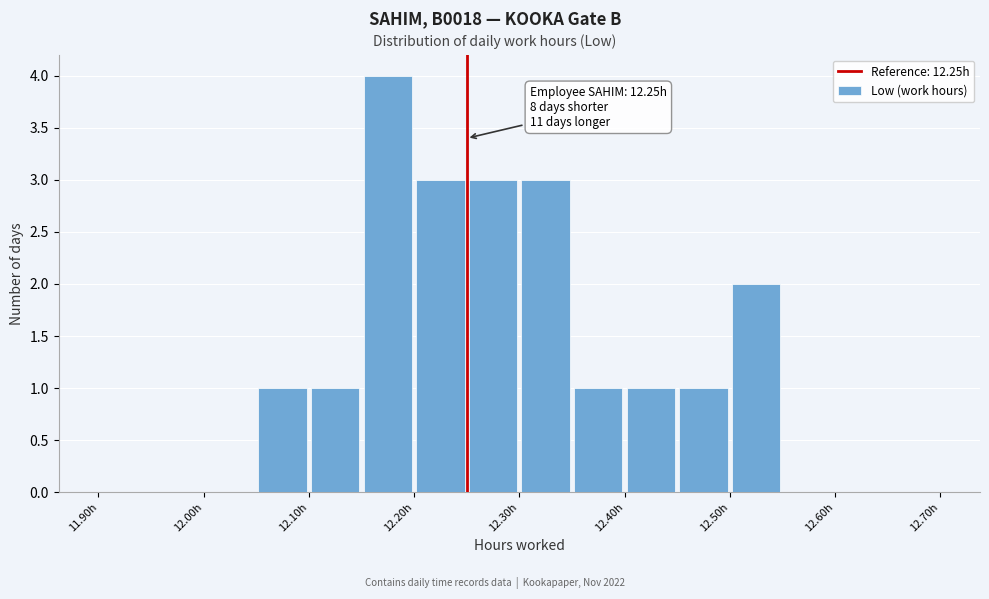

Which range on the x-axis has the tallest bar?

12.15 to 12.20